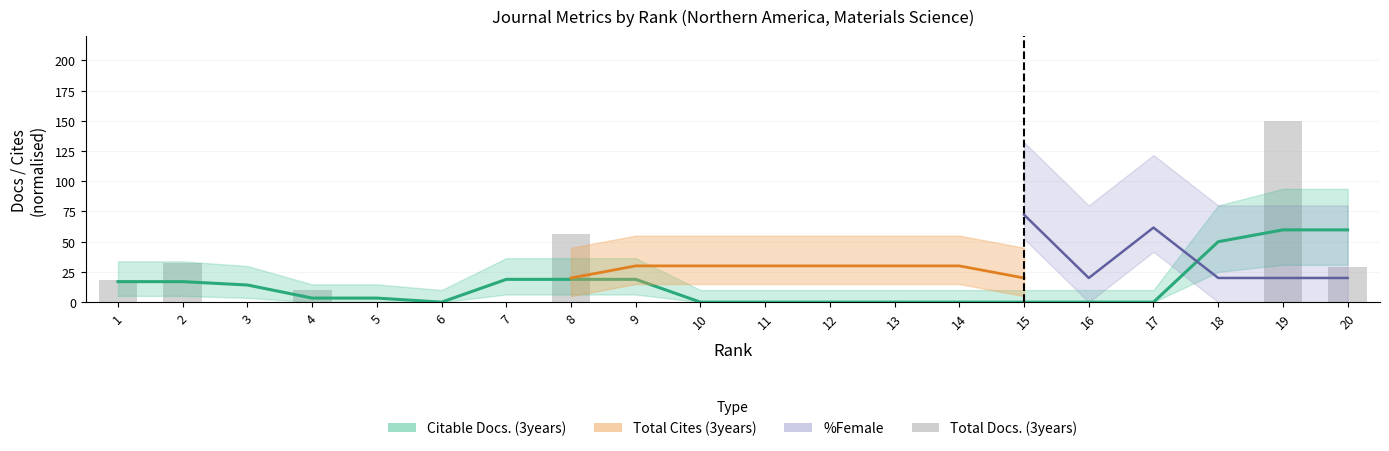

Which has a higher value, 5 or 20?

20